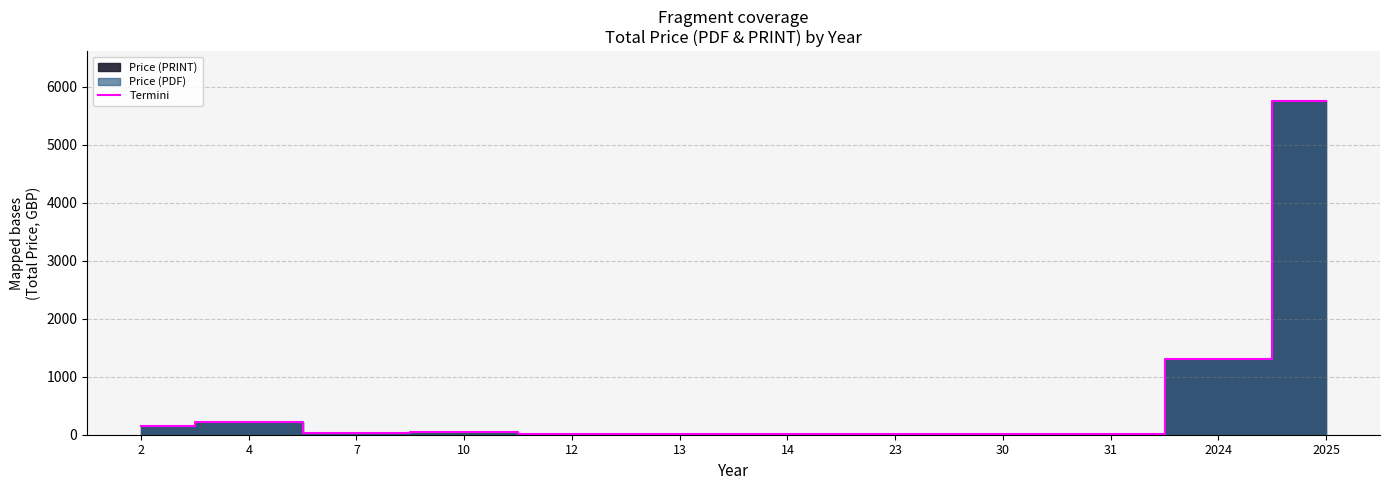

List the labels in order of value, smallest first.

12, 13, 14, 23, 30, 31, 7, 10, 2, 4, 2024, 2025